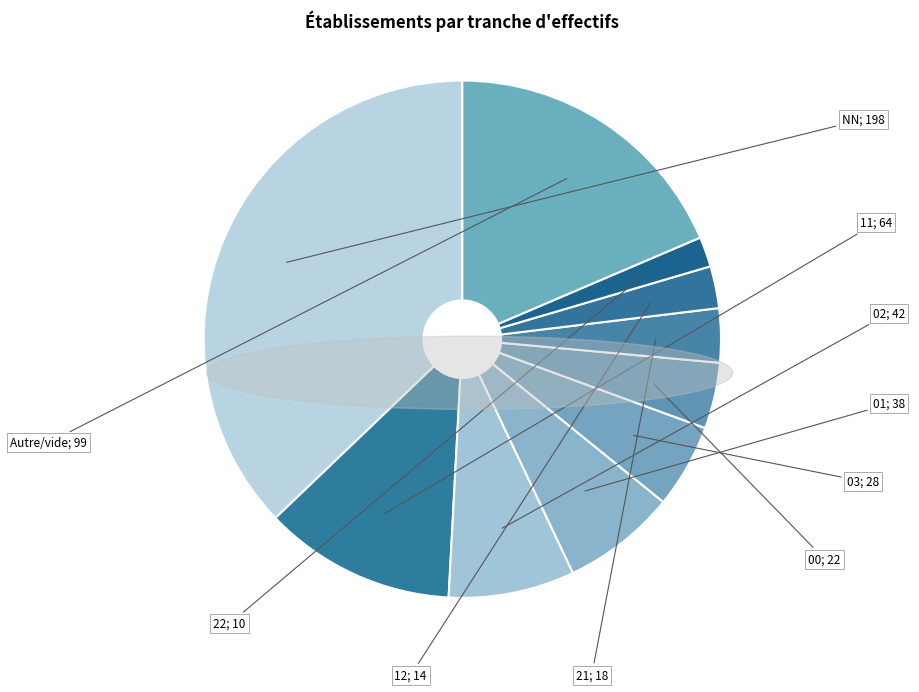

How many segments does this pie chart have?

10